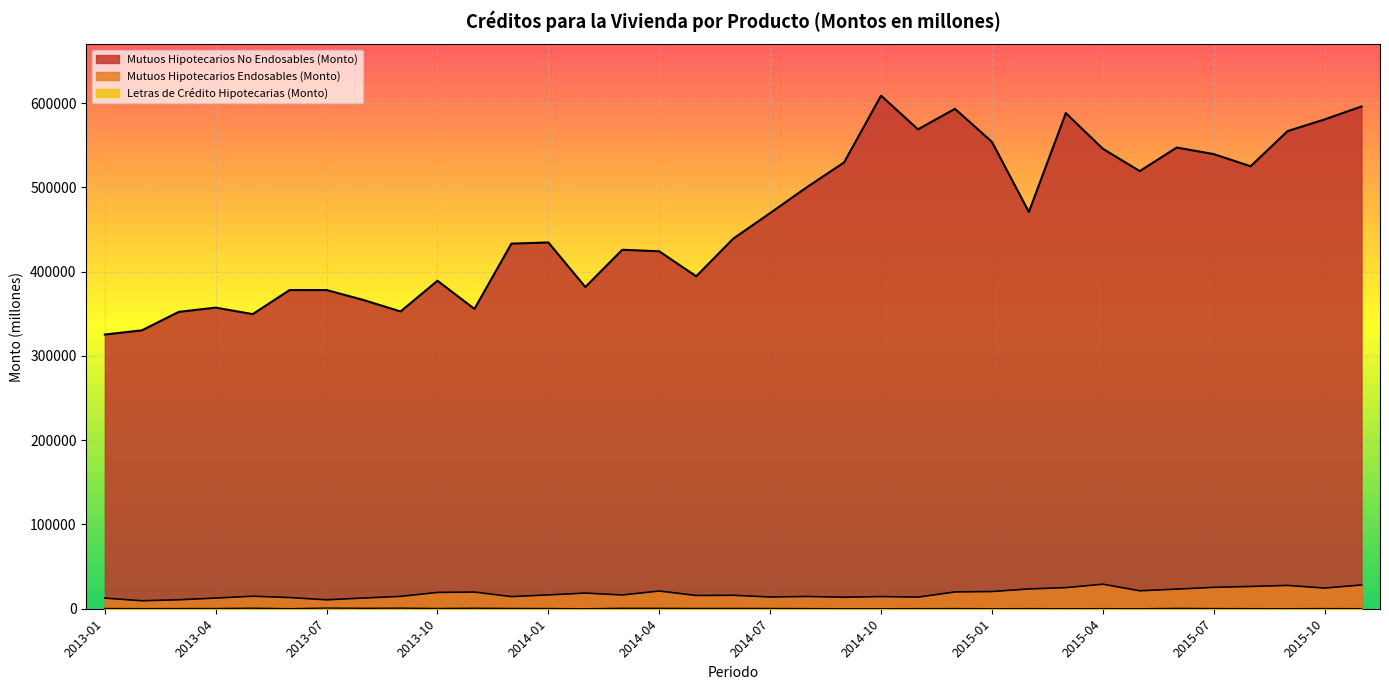

List the labels in order of Letras de Crédito Hipotecarias (Monto) value, smallest first.

2014-02, 2015-01, 2015-05, 2015-09, 2014-10, 2015-03, 2014-09, 2015-11, 2015-04, 2013-06, 2015-08, 2014-11, 2015-02, 2013-02, 2014-08, 2015-10, 2014-12, 2015-07, 2013-03, 2013-04, 2013-01, 2014-01, 2013-10, 2014-07, 2014-05, 2013-12, 2014-06, 2015-06, 2014-04, 2013-08, 2014-03, 2013-11, 2013-05, 2013-09, 2013-07